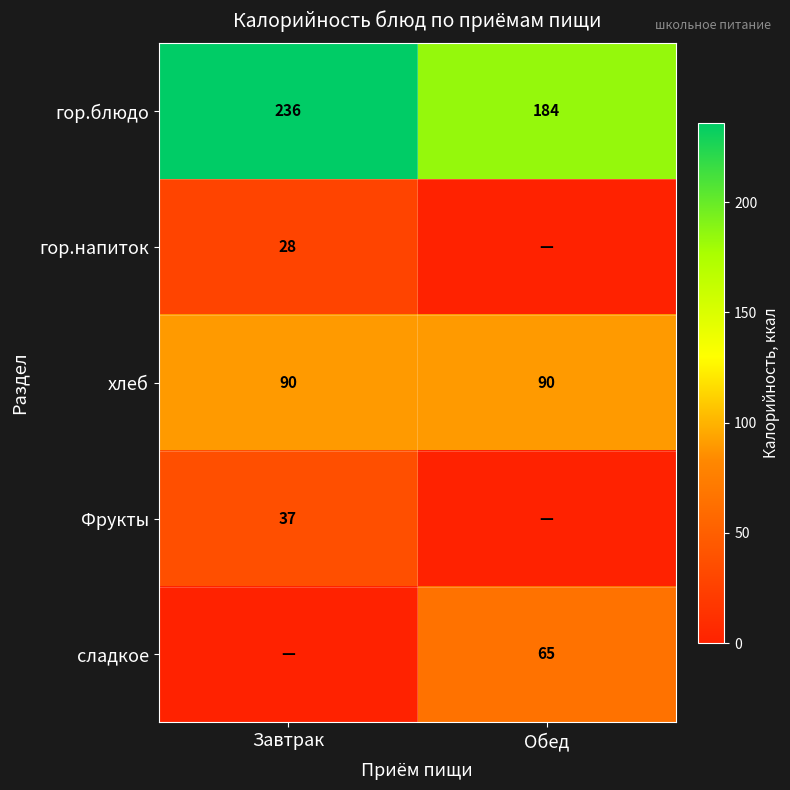

What is the sum of the хлеб values at Завтрак and Обед?

180